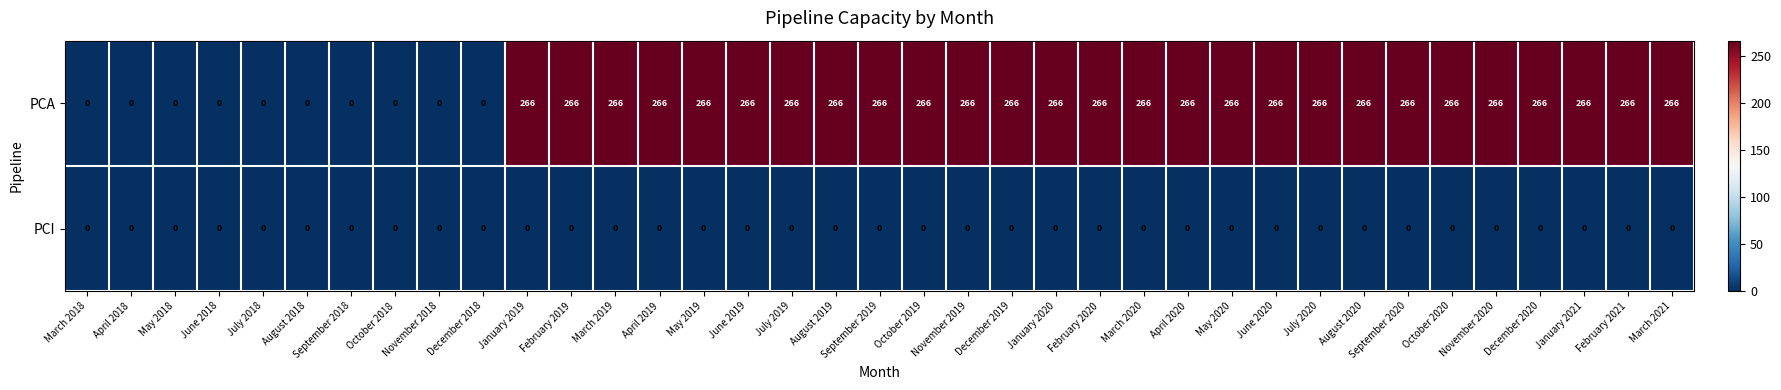

Is it true that PCA equals 266 at September 2020?

True